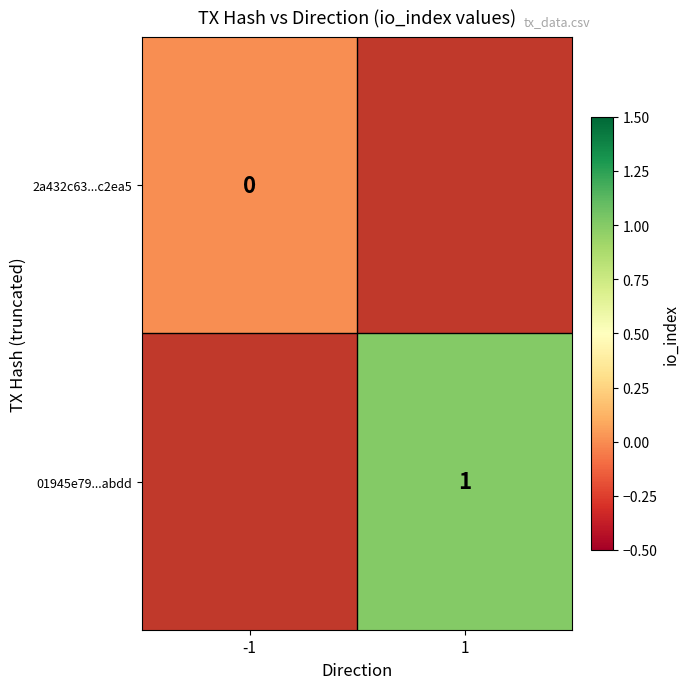

The 01945e79...abdd series shows 2 at 1. True or false?

False